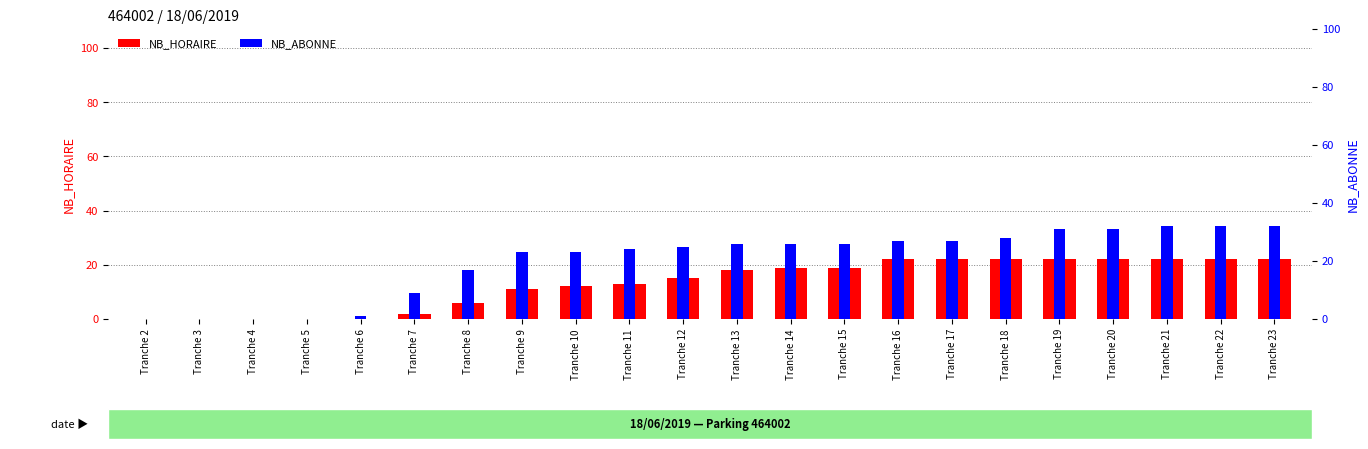

Is the value of NB_ABONNE at Tranche 19 greater than the value of NB_HORAIRE at Tranche 11?

Yes